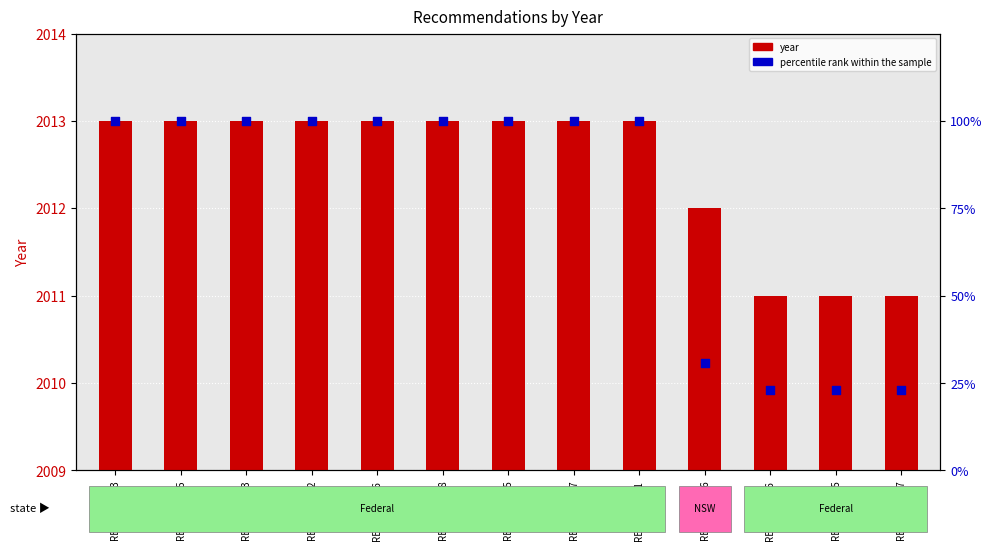

At which category is the sum across all series the highest?

REC236-2783